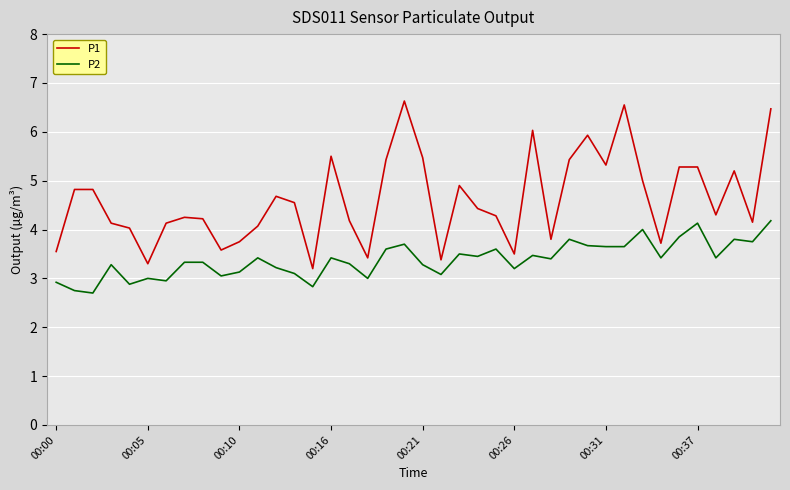

What is the difference between the maximum and minimum values in the P2 series?

1.5